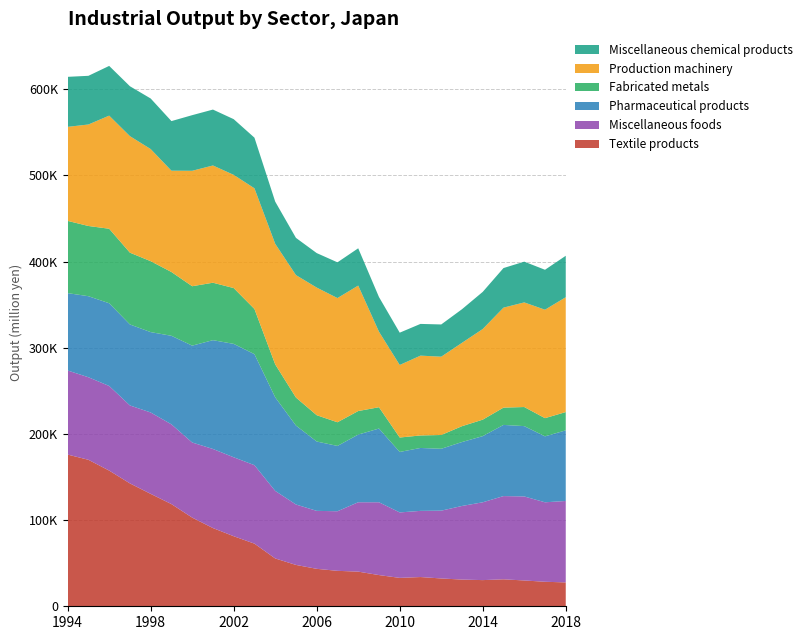

Reading left to right, list all the values displayed in this chart.

Textile products: 176074.5	170018.9	157491.4	142629.7	130468.0	118612.8	102932.7	90786.6	81318.7	72699.3	55517.8	48000.6	43466.4	41139.5	40217.9	36219.7	32963.4	33938.7	32287.1	30996.9	30373.5	31292.9	29961.7	28449.4	27699.3
Miscellaneous foods: 97568.1	95811.4	98215.2	90460.8	94460.2	92539.9	87157.2	91794.2	91620.4	91067.7	78406.9	70137.7	67278.0	69154.1	80525.4	84500.4	75972.5	76791.2	78693.3	85426.7	90318.0	96606.9	97521.8	92244.3	94512.0
Pharmaceutical products: 89823.5	94063.0	95997.7	93996.2	93288.1	102775.9	112427.6	126283.0	131625.0	128849.9	108619.7	91617.6	80498.7	75815.4	78527.4	85589.3	70188.8	73025.6	71817.2	74208.3	76779.5	82603.7	81625.1	76531.6	81990.9
Fabricated metals: 83837.1	81495.2	86487.2	83324.2	82321.6	74053.7	68961.7	66682.4	64774.2	52435.3	38244.2	32522.2	30530.4	27477.4	27346.8	24724.3	16748.0	14513.6	16007.5	18395.1	19130.7	20065.3	22159.2	21126.5	21204.9
Production machinery: 109151.0	117802.3	131298.9	135246.3	130139.2	117595.9	133983.5	136070.6	131407.2	140065.0	139947.8	142115.0	148142.8	144155.0	145626.7	87688.1	84201.8	92652.9	90883.8	96758.1	105217.1	116050.2	121432.4	125864.3	133323.6
Miscellaneous chemical products: 58051.6	56505.1	57699.9	57923.9	58687.7	57553.9	64559.0	64897.5	64626.9	58775.5	48938.2	43198.5	40027.7	41470.1	43266.6	40216.8	37489.6	36816.9	37400.9	39002.2	43105.0	45940.5	47297.9	46355.7	48075.4